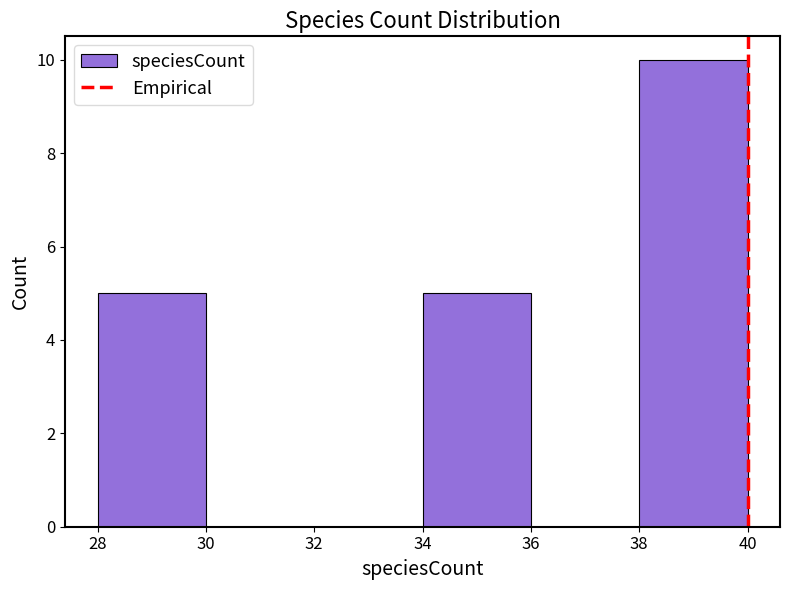

Reading left to right, transcribe this chart: for each bar, give the range it covers on the x-axis and its height. The values are not printed on the chart, so give them approximately, as read against the axis.

28 to 30: 5
30 to 32: 0
32 to 34: 0
34 to 36: 5
36 to 38: 0
38 to 40: 10